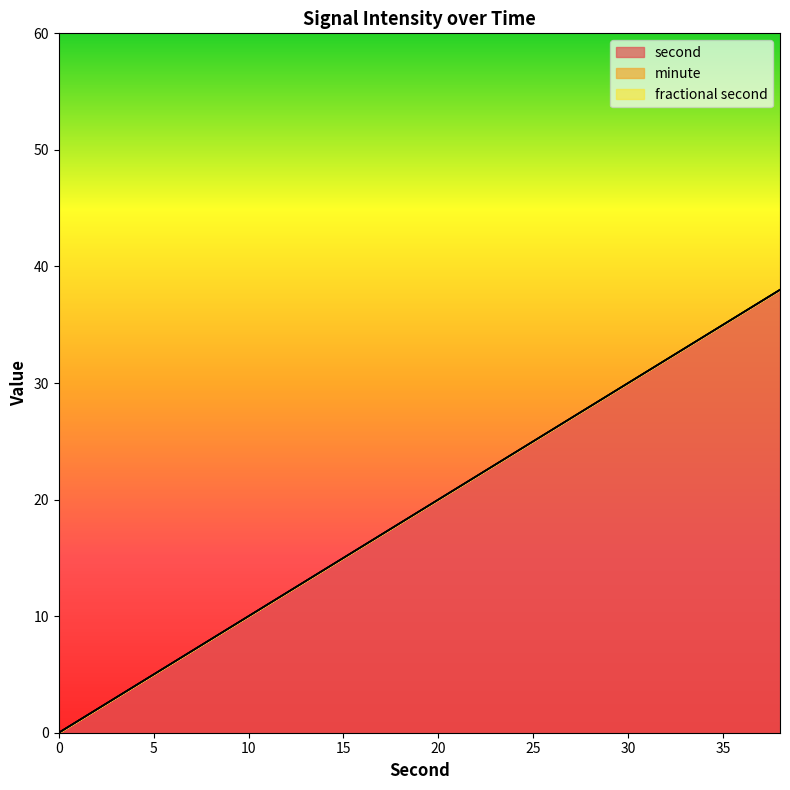

True or false: fractional second and minute intersect in this chart.

False